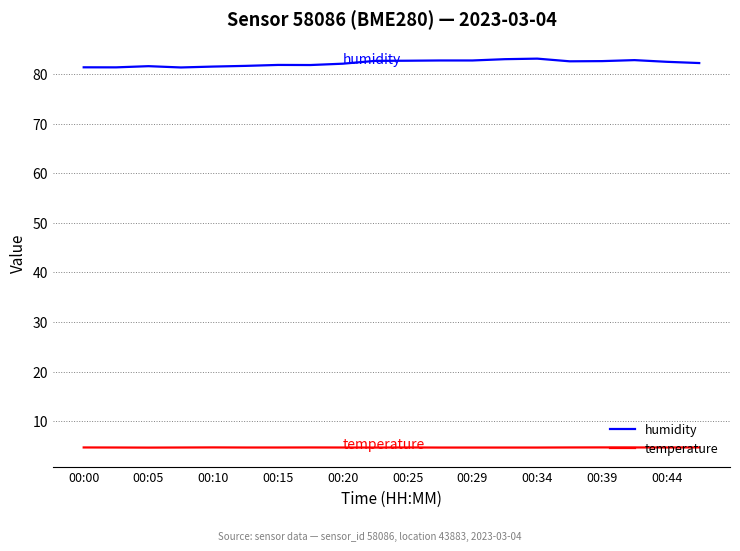

Rank the series by their maximum value, from highest to lowest.

humidity, temperature